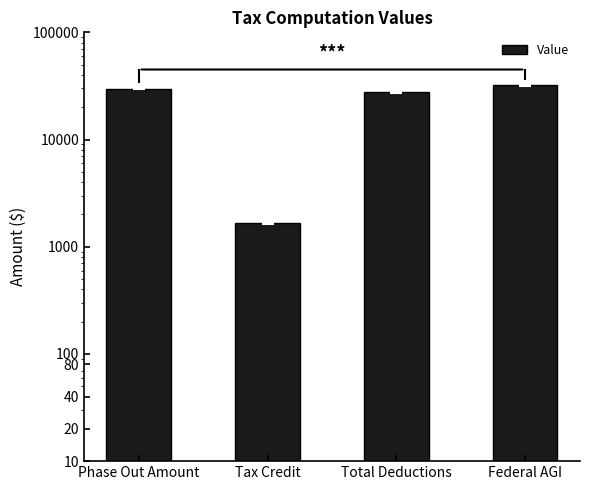

What is the average value?

22780